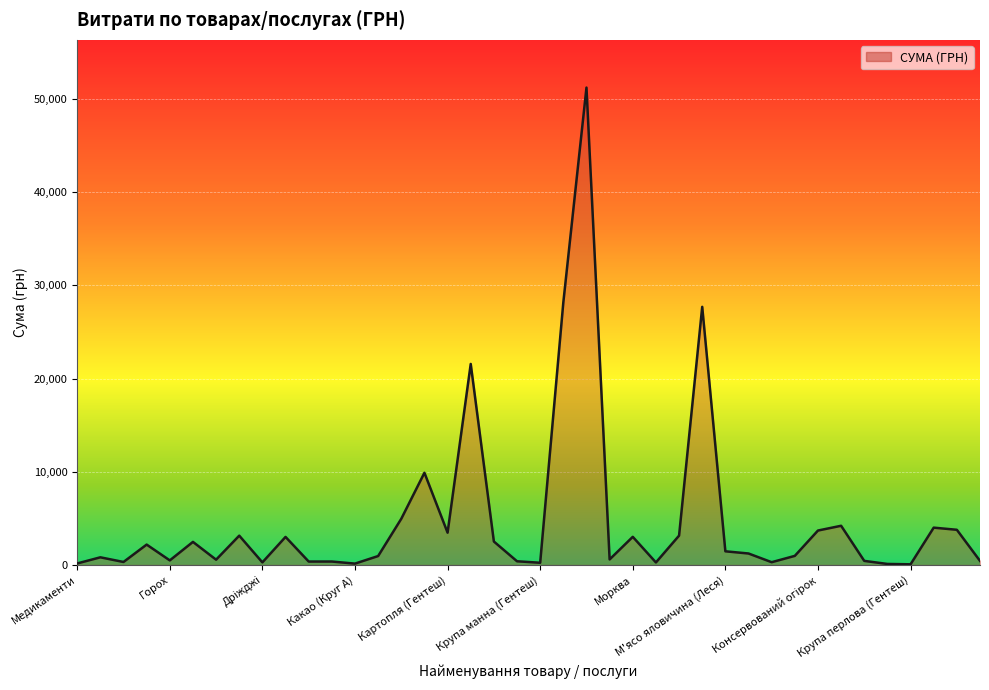

Does the chart display data point markers on the line(s)?

No